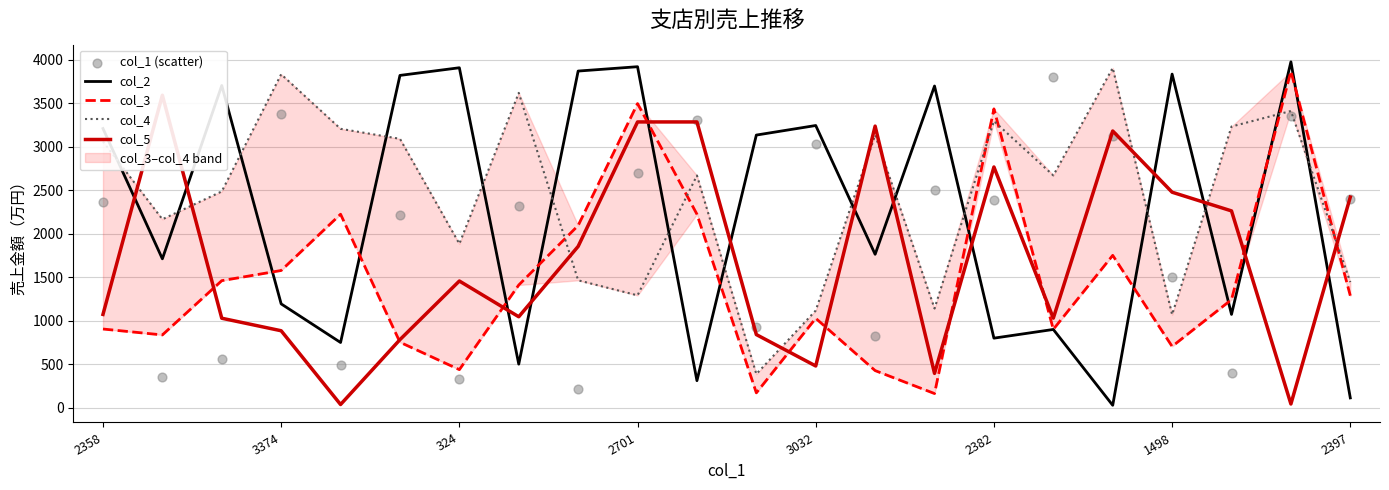

The col_2 series shows 111 at 2397. True or false?

True